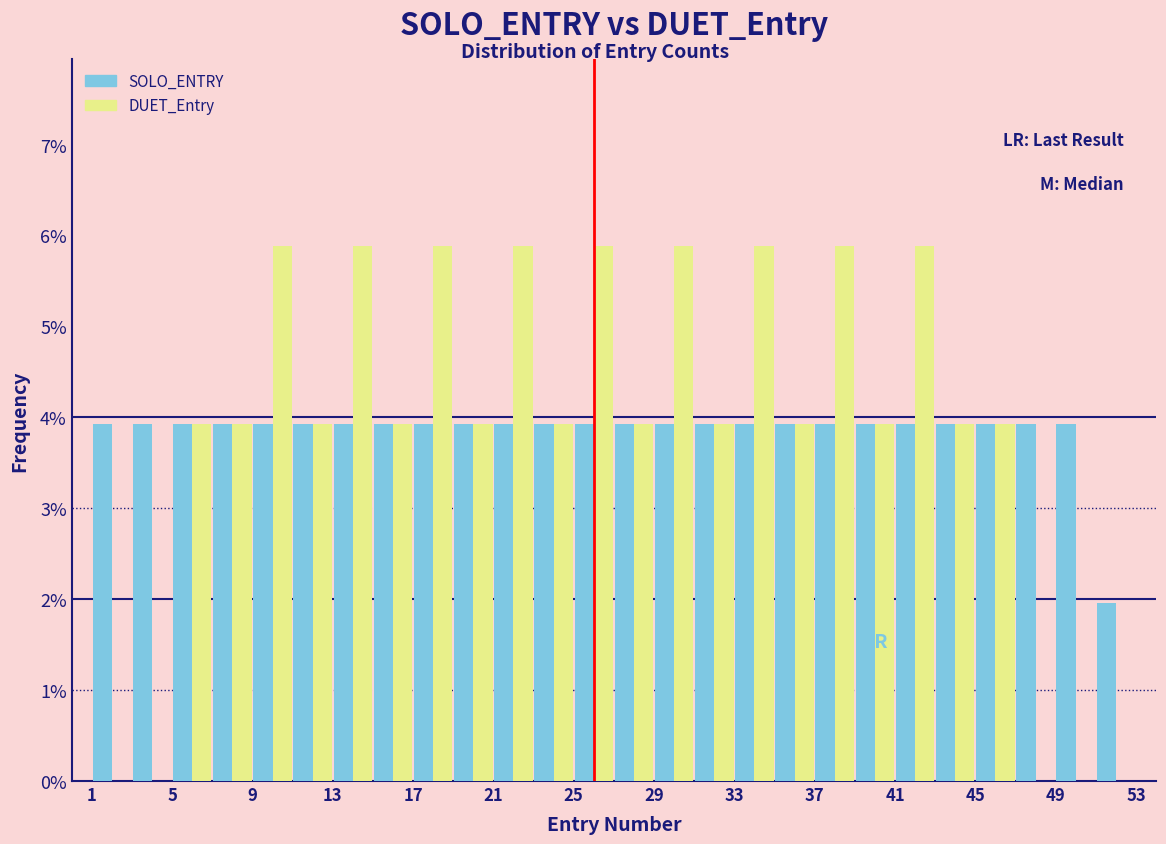

Reading left to right, transcribe this chart: for each range on the x-axis, give the height of each series' bar. The values are not printed on the chart, so give them approximately, as read against the axis.

1 to 3: SOLO_ENTRY=3.9	DUET_Entry=0
3 to 5: SOLO_ENTRY=3.9	DUET_Entry=0
5 to 7: SOLO_ENTRY=3.9	DUET_Entry=3.9
7 to 9: SOLO_ENTRY=3.9	DUET_Entry=3.9
9 to 11: SOLO_ENTRY=3.9	DUET_Entry=5.9
11 to 13: SOLO_ENTRY=3.9	DUET_Entry=3.9
13 to 15: SOLO_ENTRY=3.9	DUET_Entry=5.9
15 to 17: SOLO_ENTRY=3.9	DUET_Entry=3.9
17 to 19: SOLO_ENTRY=3.9	DUET_Entry=5.9
19 to 21: SOLO_ENTRY=3.9	DUET_Entry=3.9
21 to 23: SOLO_ENTRY=3.9	DUET_Entry=5.9
23 to 25: SOLO_ENTRY=3.9	DUET_Entry=3.9
25 to 27: SOLO_ENTRY=3.9	DUET_Entry=5.9
27 to 29: SOLO_ENTRY=3.9	DUET_Entry=3.9
29 to 31: SOLO_ENTRY=3.9	DUET_Entry=5.9
31 to 33: SOLO_ENTRY=3.9	DUET_Entry=3.9
33 to 35: SOLO_ENTRY=3.9	DUET_Entry=5.9
35 to 37: SOLO_ENTRY=3.9	DUET_Entry=3.9
37 to 39: SOLO_ENTRY=3.9	DUET_Entry=5.9
39 to 41: SOLO_ENTRY=3.9	DUET_Entry=3.9
41 to 43: SOLO_ENTRY=3.9	DUET_Entry=5.9
43 to 45: SOLO_ENTRY=3.9	DUET_Entry=3.9
45 to 47: SOLO_ENTRY=3.9	DUET_Entry=3.9
47 to 49: SOLO_ENTRY=3.9	DUET_Entry=0
49 to 51: SOLO_ENTRY=3.9	DUET_Entry=0
51 to 53: SOLO_ENTRY=2.0	DUET_Entry=0